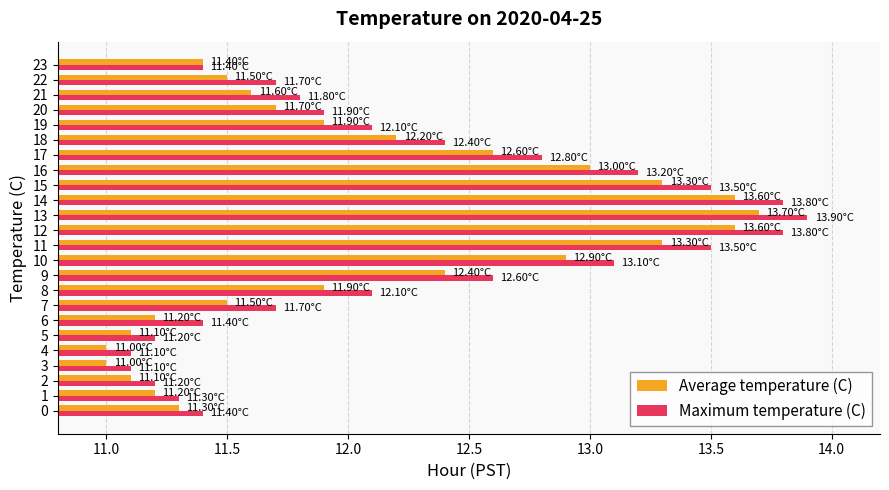

At which label does Average temperature (C) reach its peak?

13